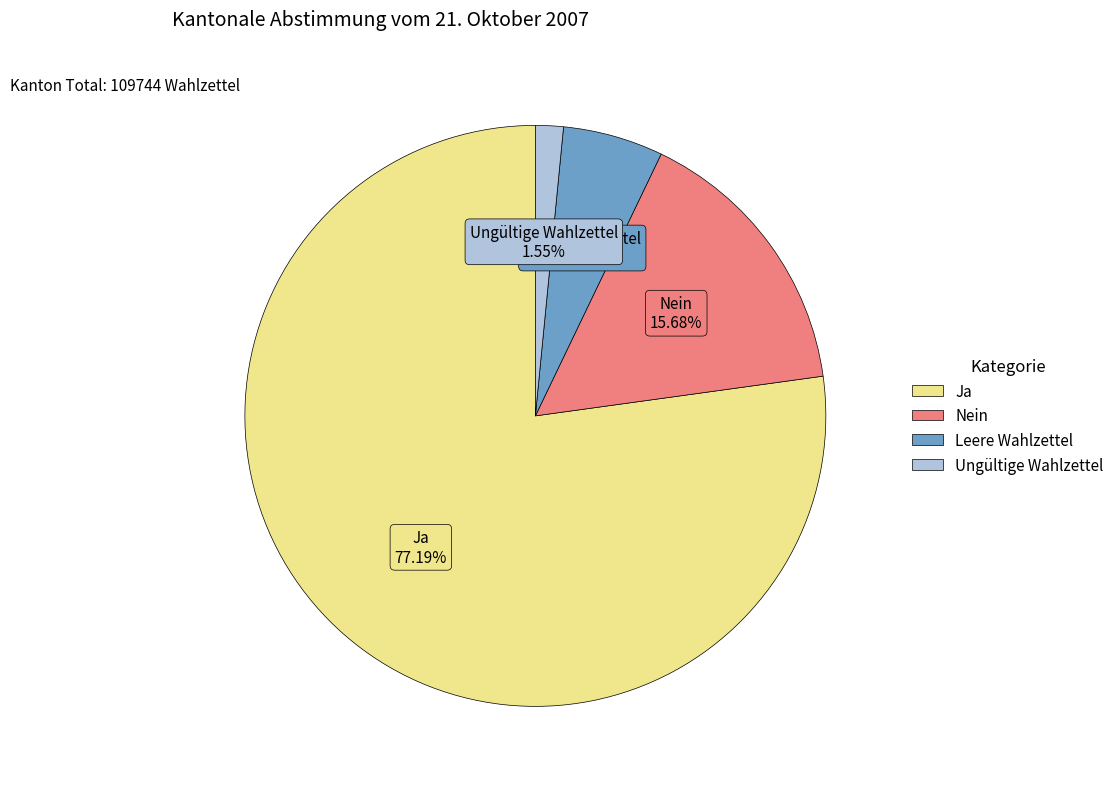

Rank the categories by value from highest to lowest.

Ja, Nein, Leere Wahlzettel, Ungültige Wahlzettel